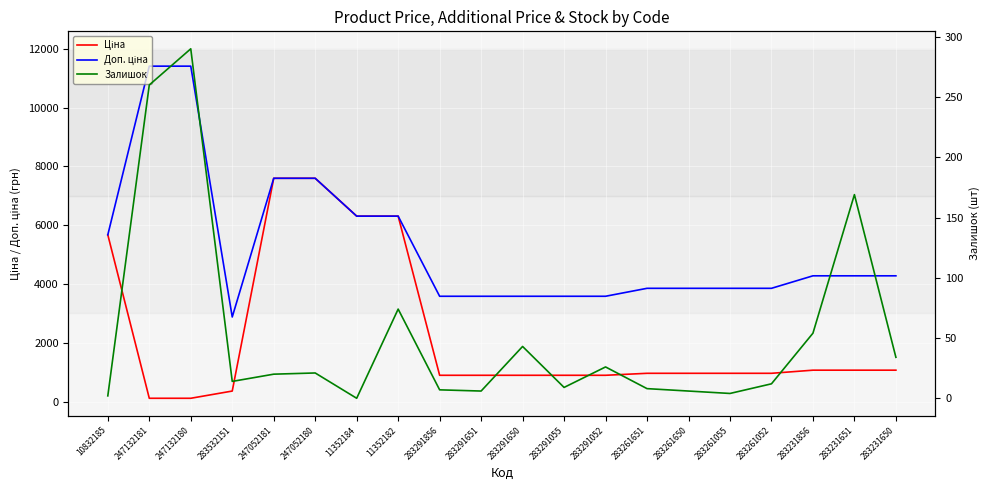

What is the difference between the Залишок values at 10832185 and 247052181?

18.0